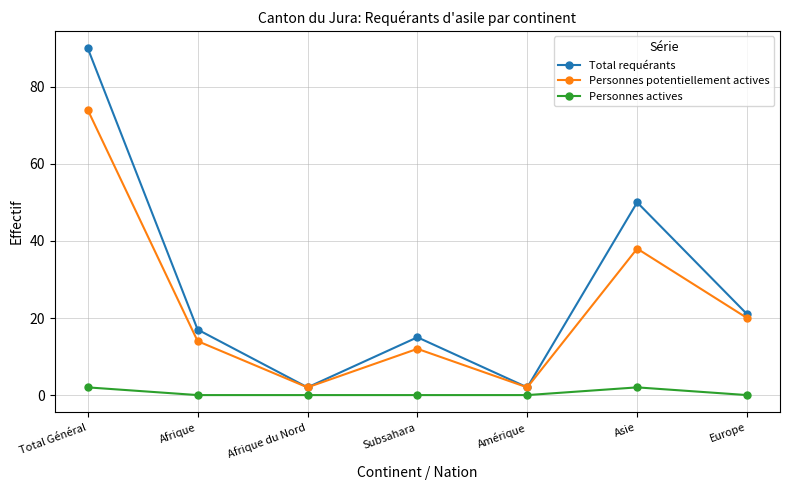

At which category does Personnes potentiellement actives reach its first local peak?

Subsahara